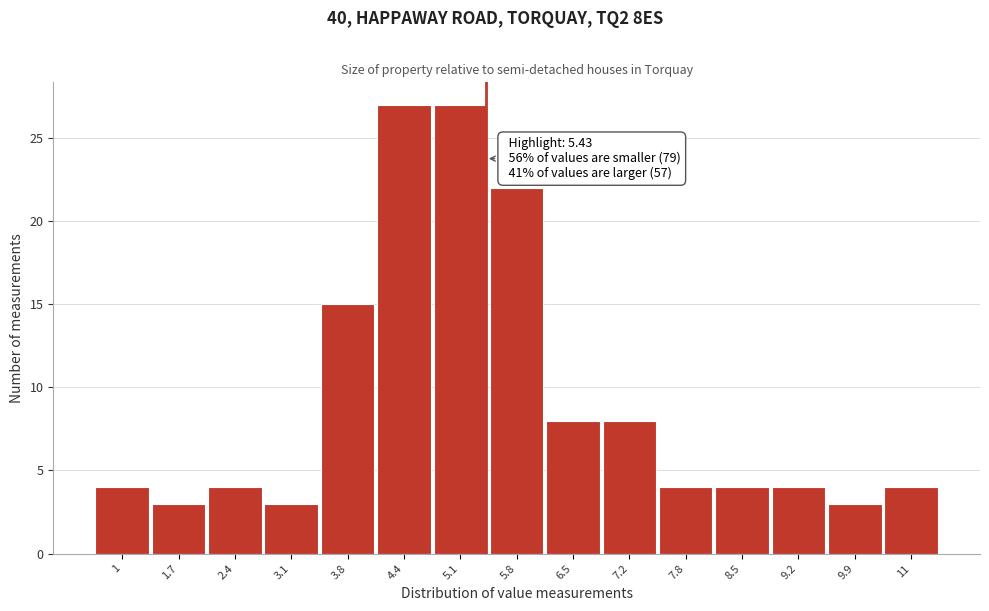

Reading left to right, list all the values displayed in this chart.

4	3	4	3	15	27	27	22	8	8	4	4	4	3	4